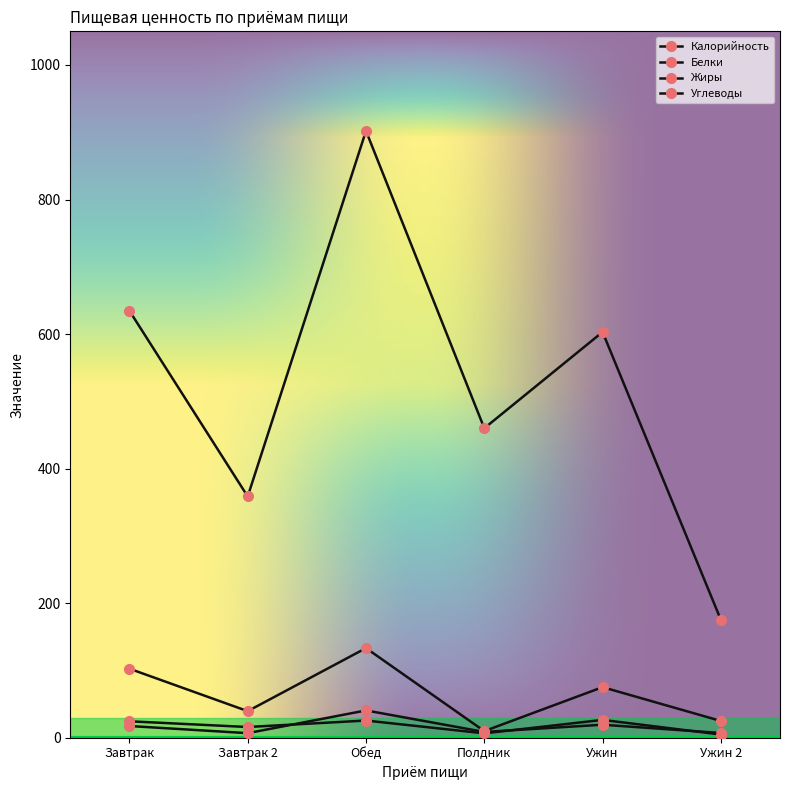

At which category is the sum across all series the highest?

Обед